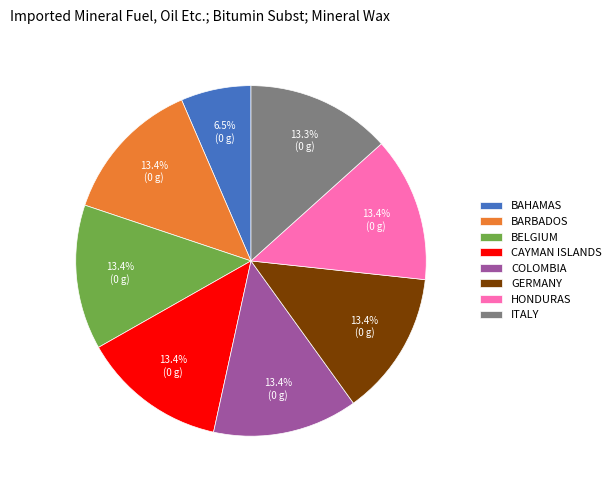

Is the sum of ITALY and BARBADOS greater than half?

No